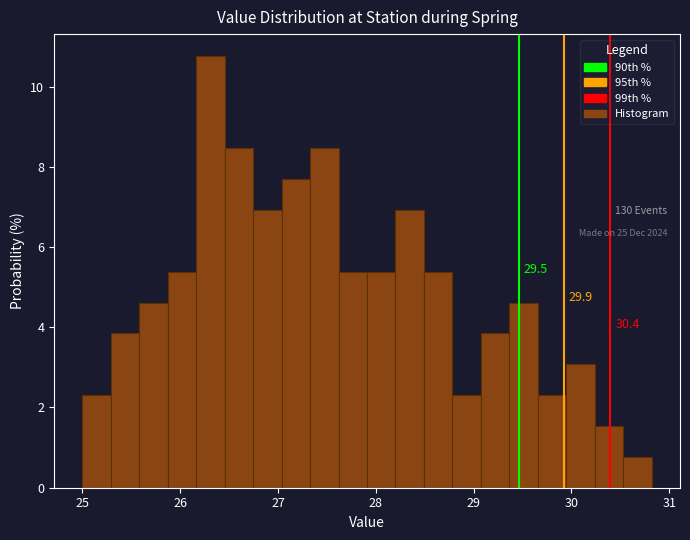

Around what value on the x-axis is the tallest bar? Give the approximate position of its centre, as read against the axis.

26.3